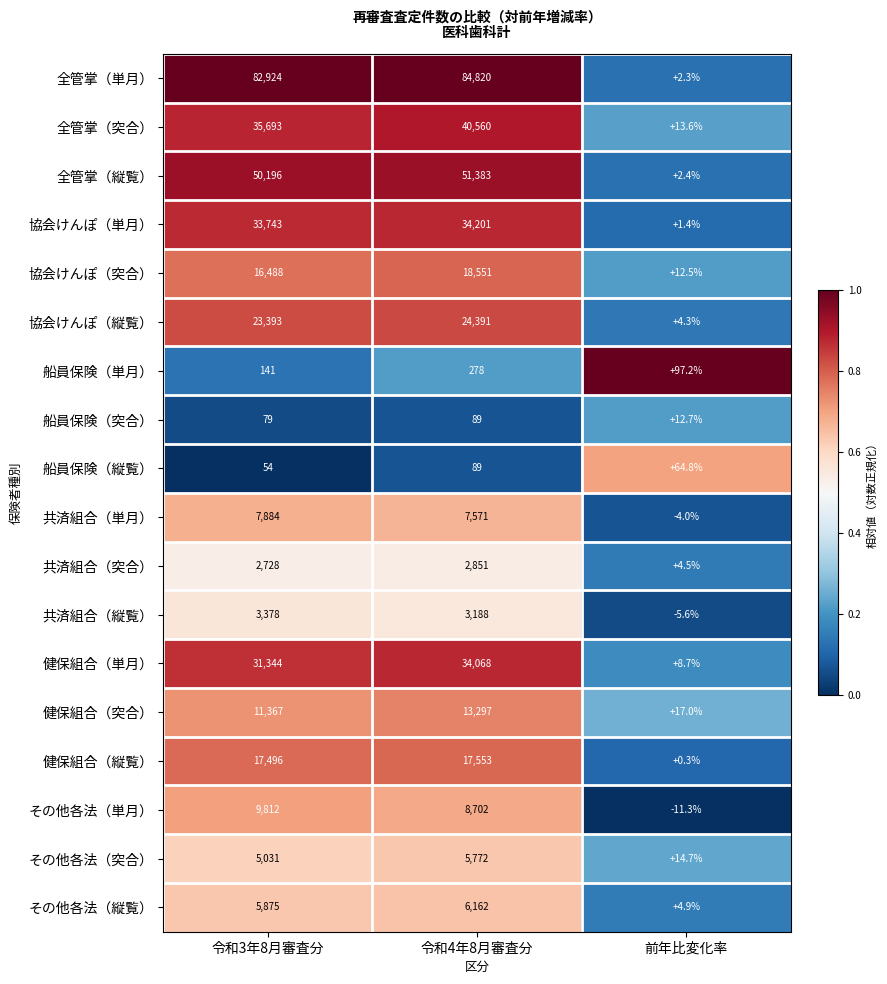

What is the average value of the その他各法（縦覧） series?

4014.0